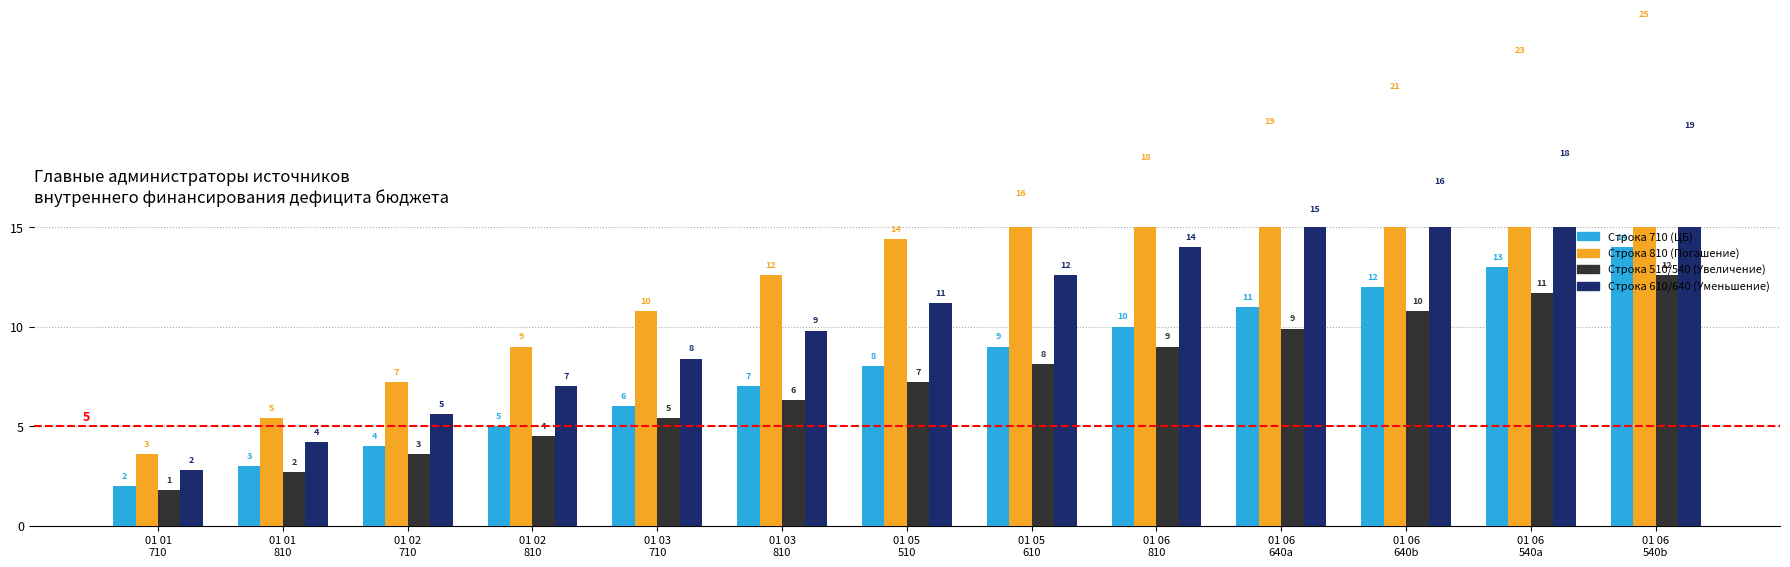

Reading left to right, extract all data points from this chart.

Строка 710 (ЦБ): 2.0	3.0	4.0	5.0	6.0	7.0	8.0	9.0	10.0	11.0	12.0	13.0	14.0
Строка 810 (Погашение): 3.6	5.4	7.2	9.0	10.8	12.6	14.4	16.2	18.0	19.8	21.6	23.4	25.2
Строка 510/540 (Увеличение): 1.8	2.7	3.6	4.5	5.4	6.3	7.2	8.1	9.0	9.9	10.8	11.7	12.6
Строка 610/640 (Уменьшение): 2.8	4.2	5.6	7.0	8.4	9.8	11.2	12.6	14.0	15.4	16.8	18.2	19.6